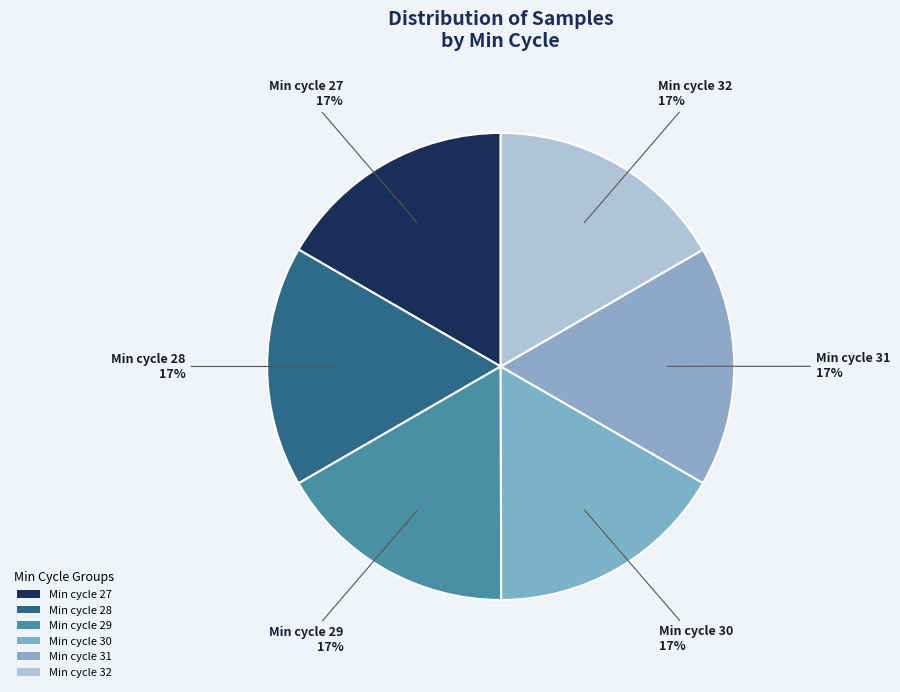

How many segments does this pie chart have?

6